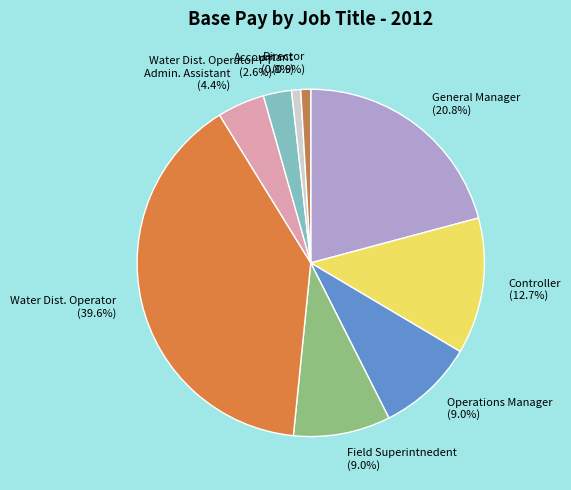

What is the largest slice in the pie chart?

Water Dist. Operator